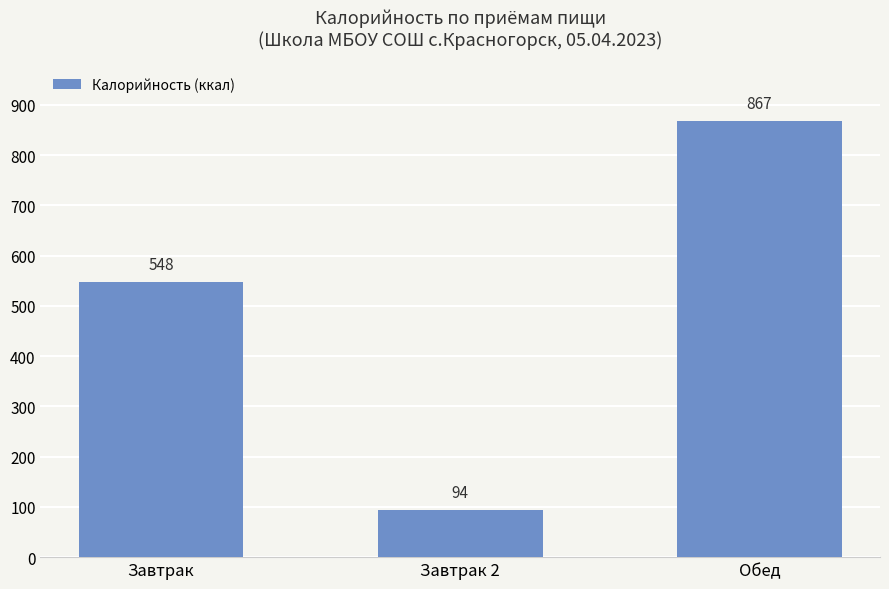

List the labels in order of value, largest first.

Обед, Завтрак, Завтрак 2